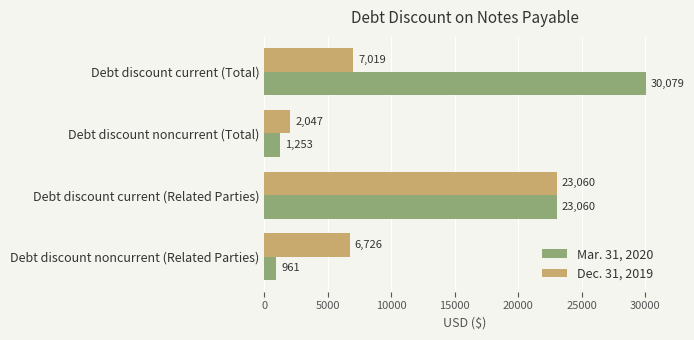

What is the maximum value for Dec. 31, 2019?

23060